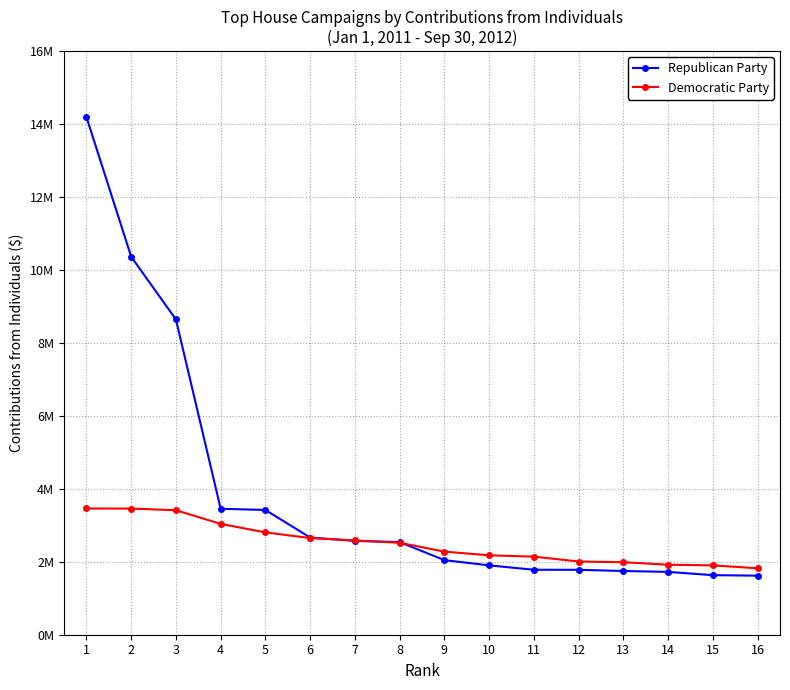

What is the sum of all Democratic Party values?

40167918.7